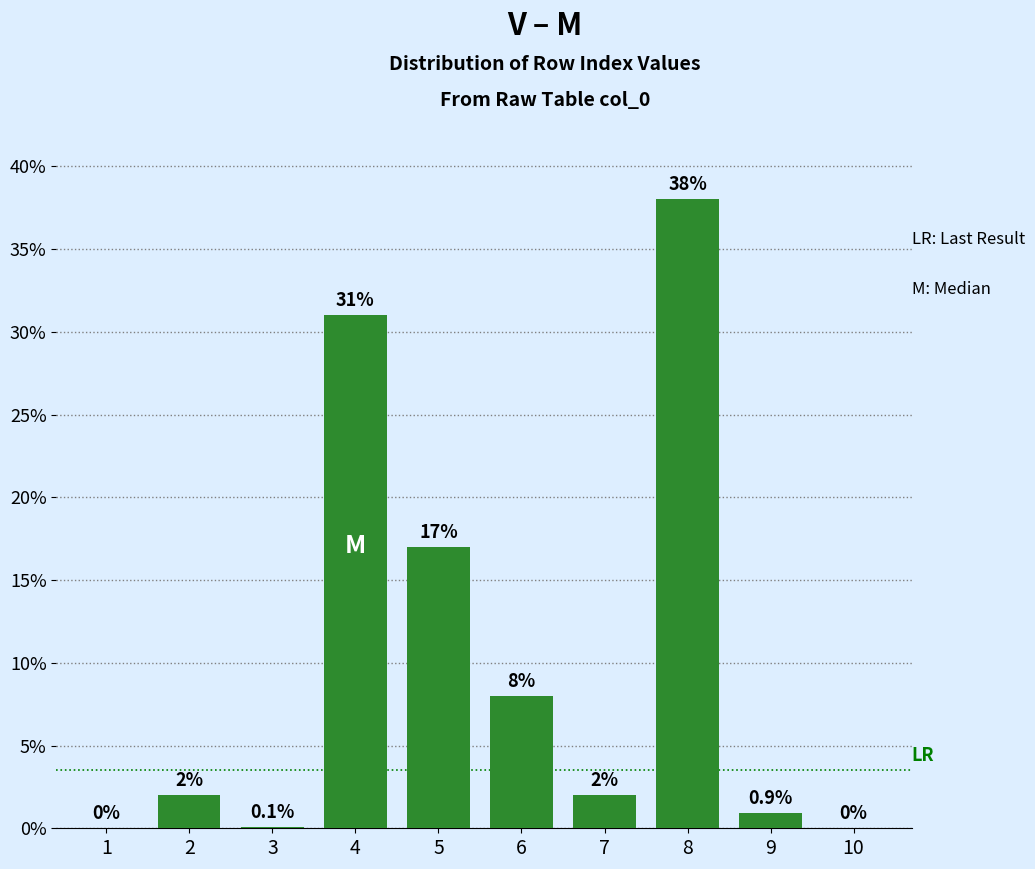

Reading left to right, list all the values displayed in this chart.

1=0.0	2=2.0	3=0.1	4=31.0	5=17.0	6=8.0	7=2.0	8=38.0	9=0.9	10=0.0